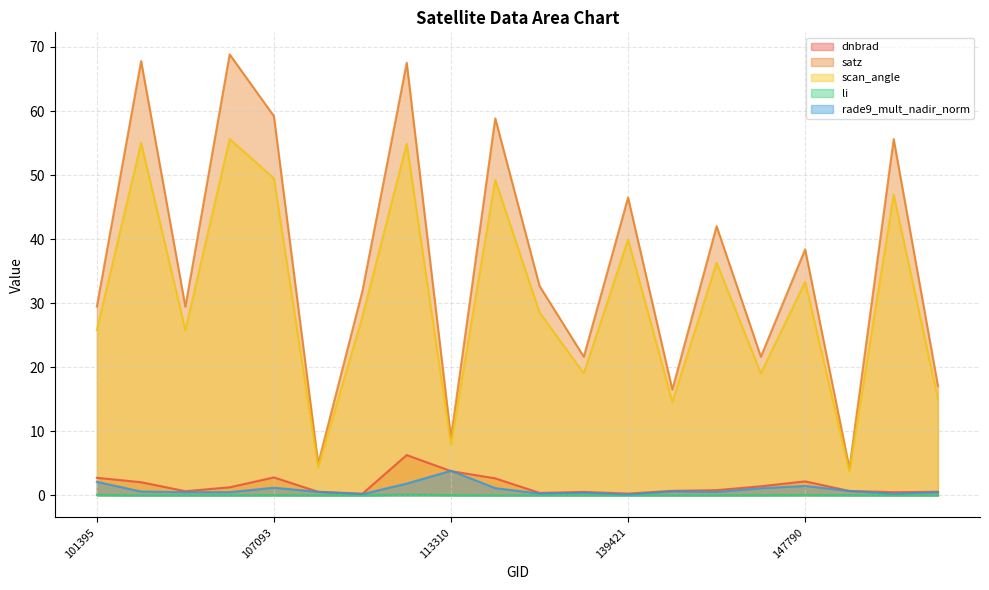

What is the difference between the satz values at 103364 and 148398?

26.2